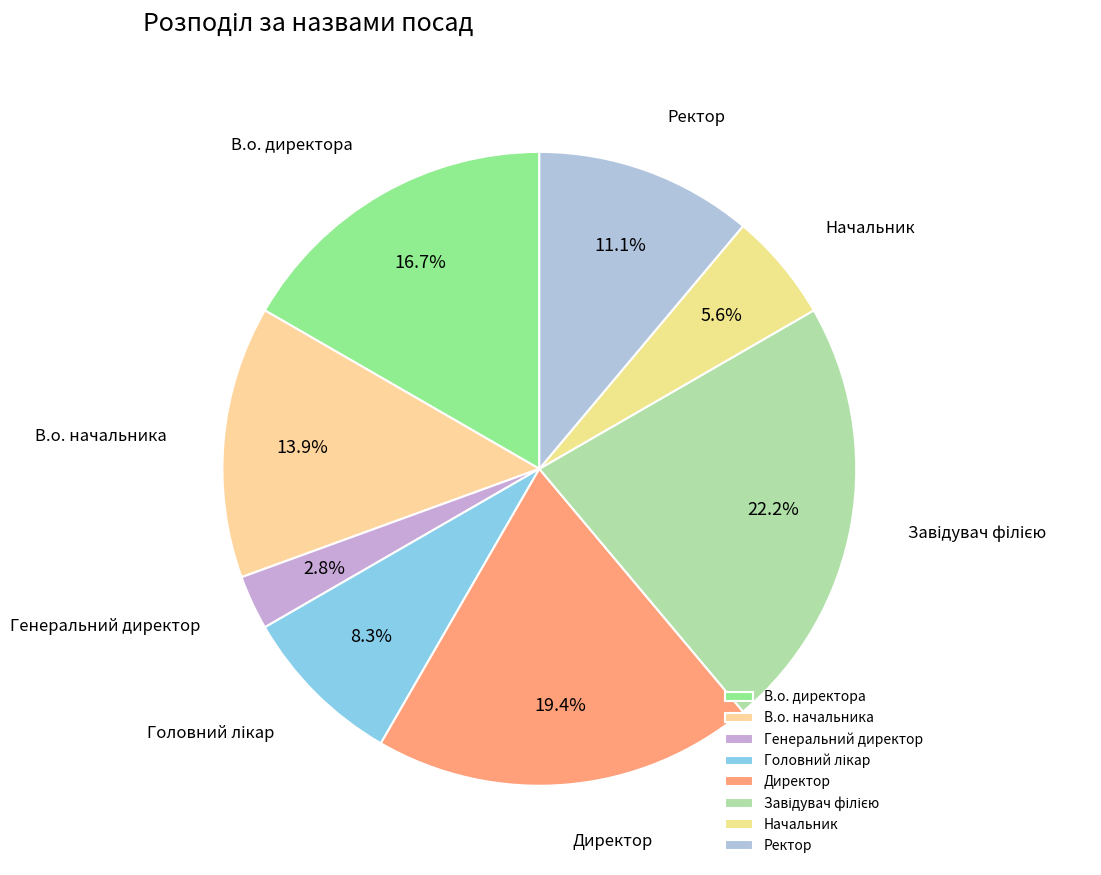

True or false: В.о. начальника accounts for 23% of the total.

False